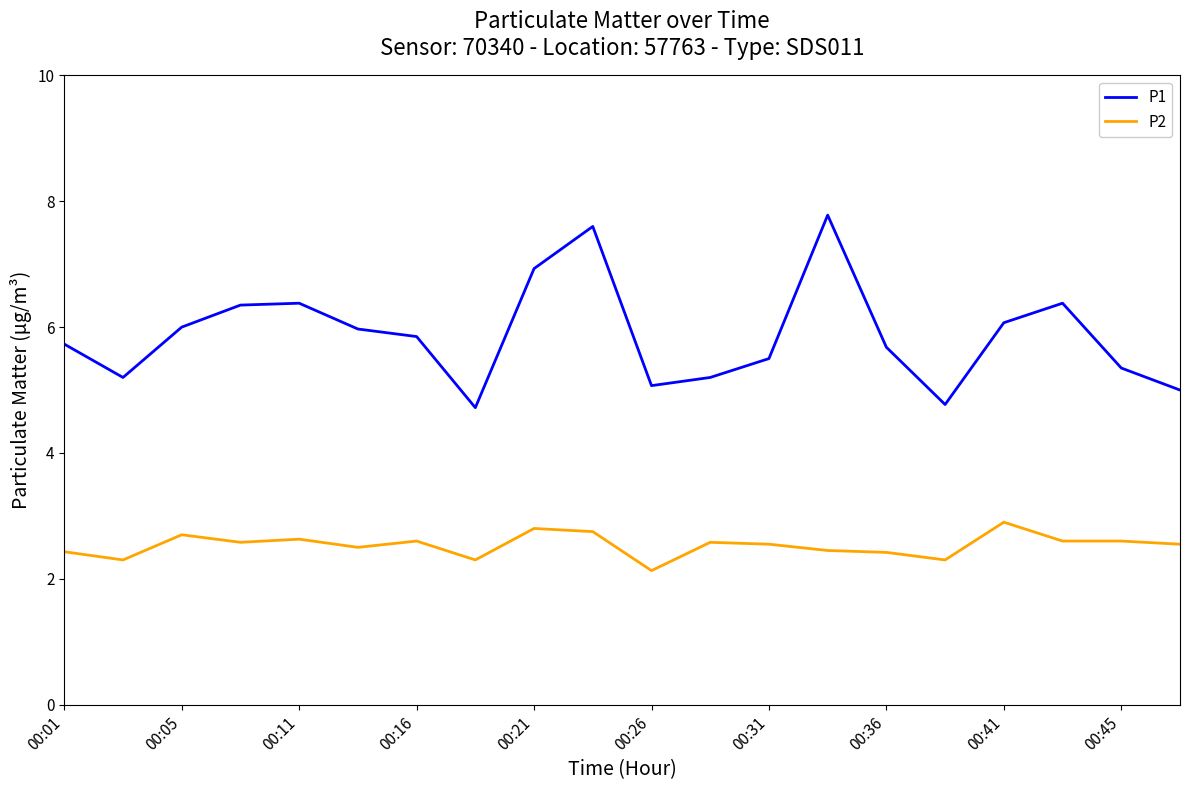

Rank the series by their maximum value, from highest to lowest.

P1, P2